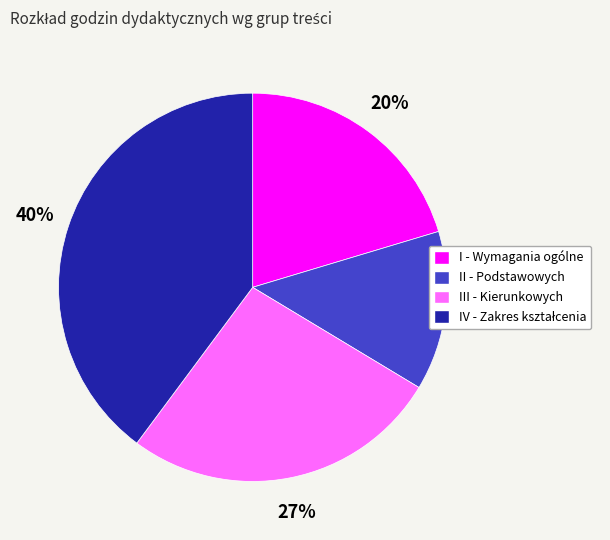

Which category has the smallest portion of the pie?

II - Podstawowych